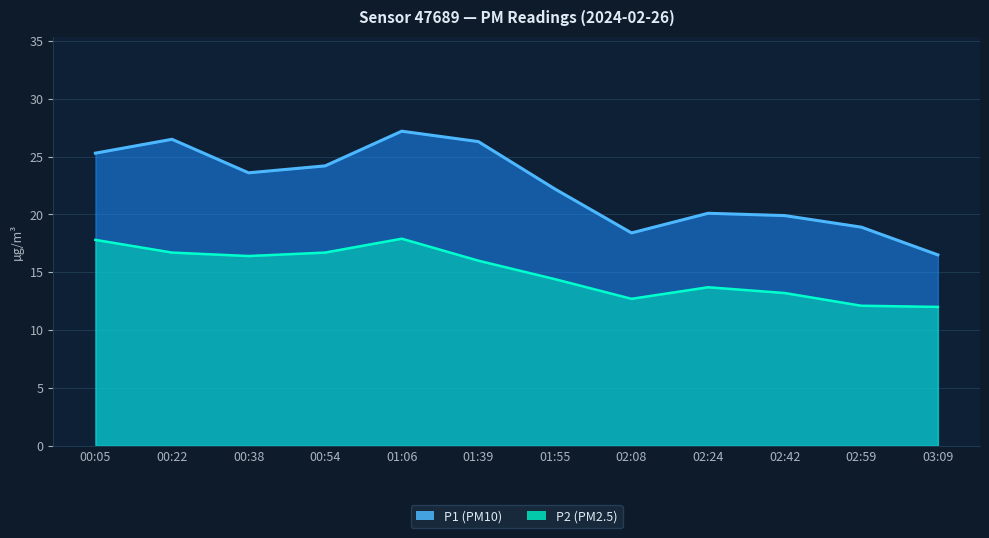

Which series has the largest total across all categories?

P1